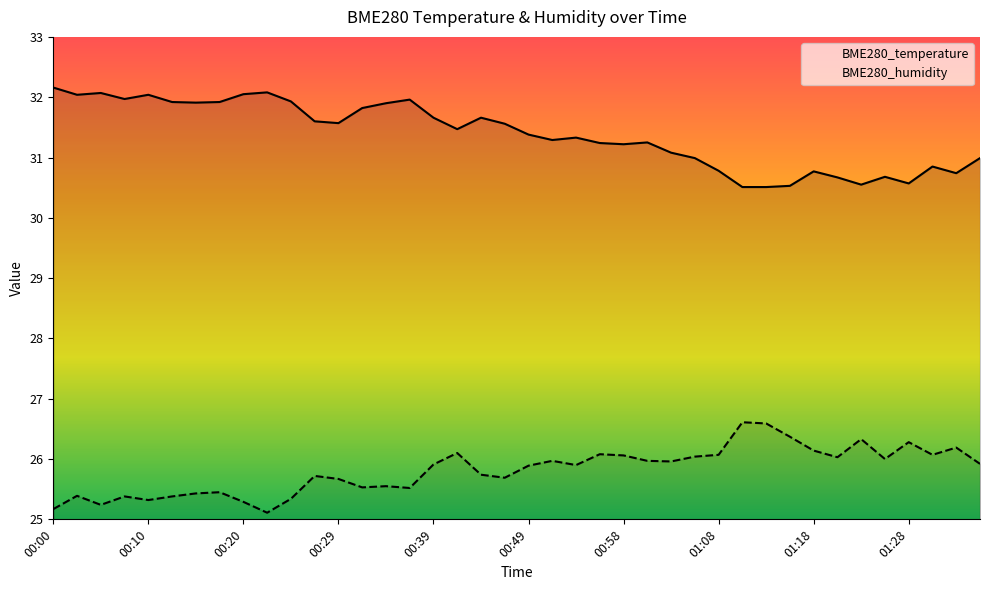

Is it true that BME280_humidity equals 12.5 at 01:03?

False